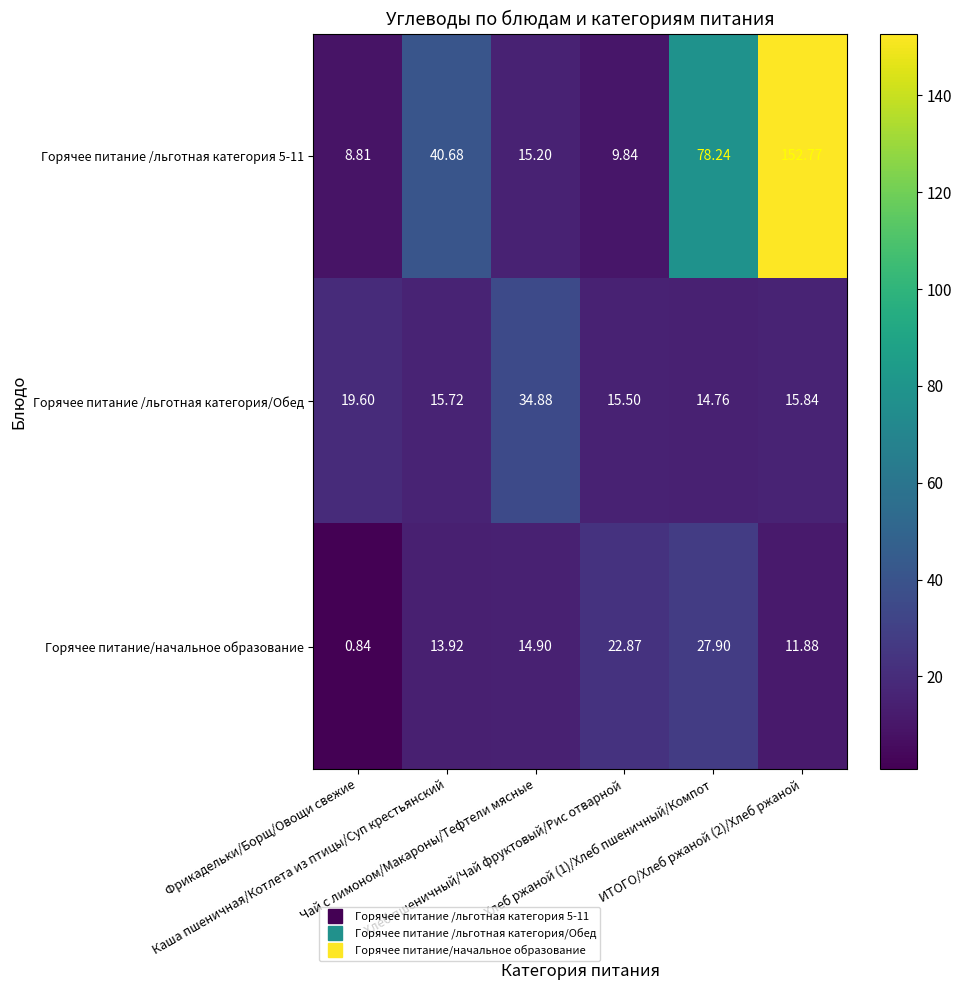

What is the total value across all series at Хлеб ржаной (1)/Хлеб пшеничный/Компот?

120.9